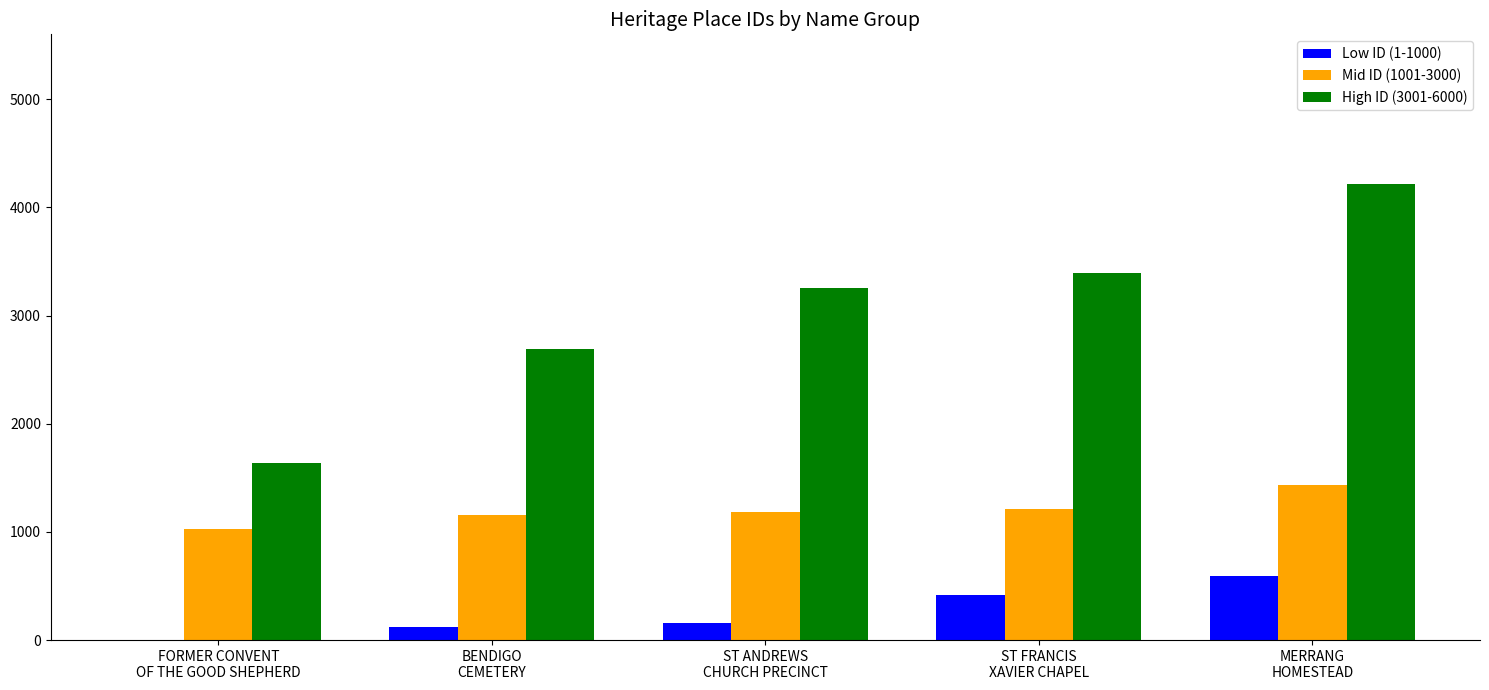

What is the sum of all High ID (3001-6000) values?

15198